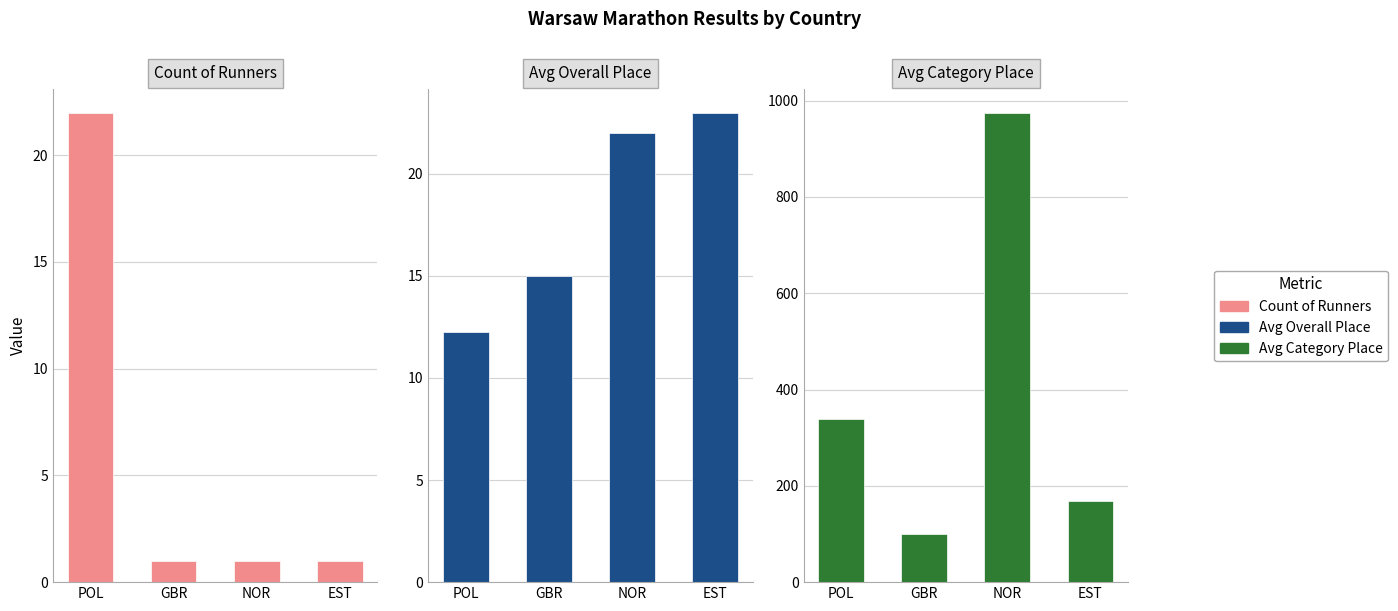

Which series has the widest spread of values?

Avg Category Place